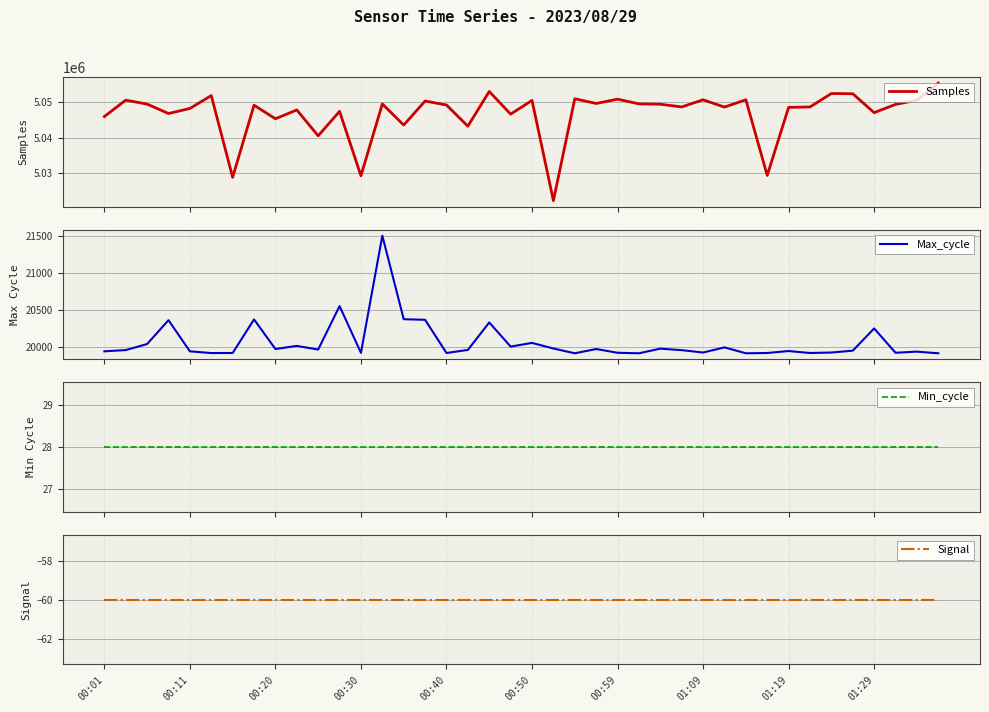

Reading left to right, list all the values displayed in this chart.

Samples: 5045857	5050438	5049330	5046706	5048116	5051714	5028882	5049033	5045233	5047707	5040476	5047306	5029319	5049381	5043475	5050189	5049087	5043162	5052867	5046529	5050360	5022366	5050823	5049511	5050714	5049396	5049303	5048545	5050530	5048496	5050549	5029415	5048418	5048542	5052289	5052233	5046948	5049249	5050426	5055216
Max_cycle: 19947	19964	20045	20365	19947	19924	19925	20375	19978	20020	19971	20554	19927	21498	20378	20370	19925	19966	20334	20011	20060	19985	19921	19978	19928	19921	19983	19963	19931	20000	19921	19925	19951	19925	19931	19956	20254	19928	19943	19921
Min_cycle: 28	28	28	28	28	28	28	28	28	28	28	28	28	28	28	28	28	28	28	28	28	28	28	28	28	28	28	28	28	28	28	28	28	28	28	28	28	28	28	28
Signal: -60	-60	-60	-60	-60	-60	-60	-60	-60	-60	-60	-60	-60	-60	-60	-60	-60	-60	-60	-60	-60	-60	-60	-60	-60	-60	-60	-60	-60	-60	-60	-60	-60	-60	-60	-60	-60	-60	-60	-60